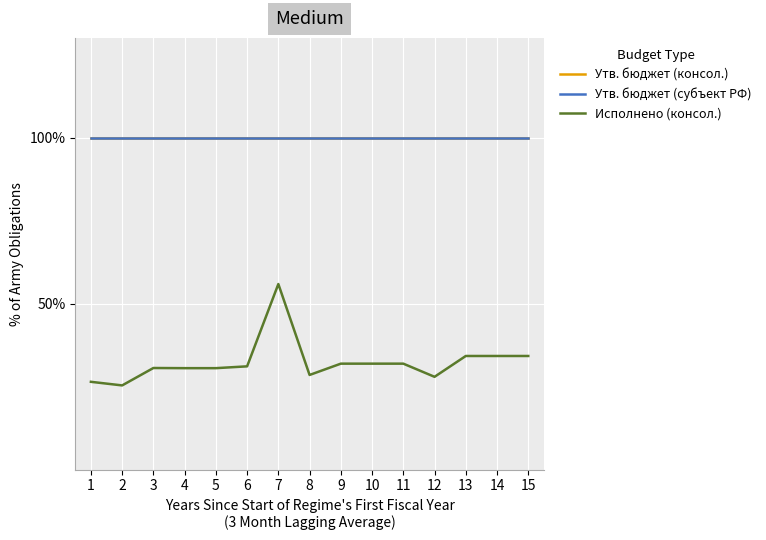

Does the chart have visible grid lines?

Yes